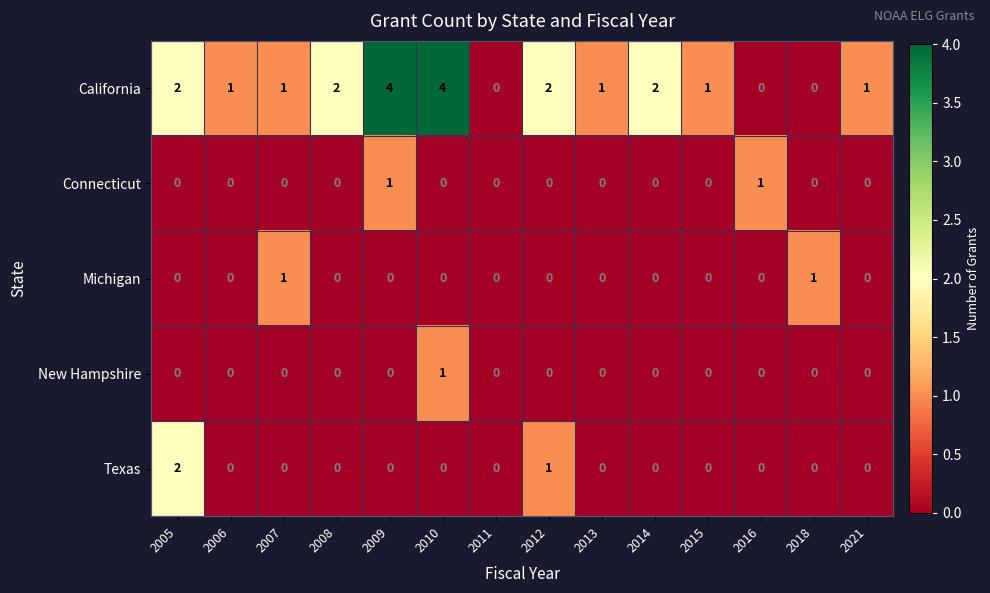

What is the difference between the second highest and minimum values in the California series?

4